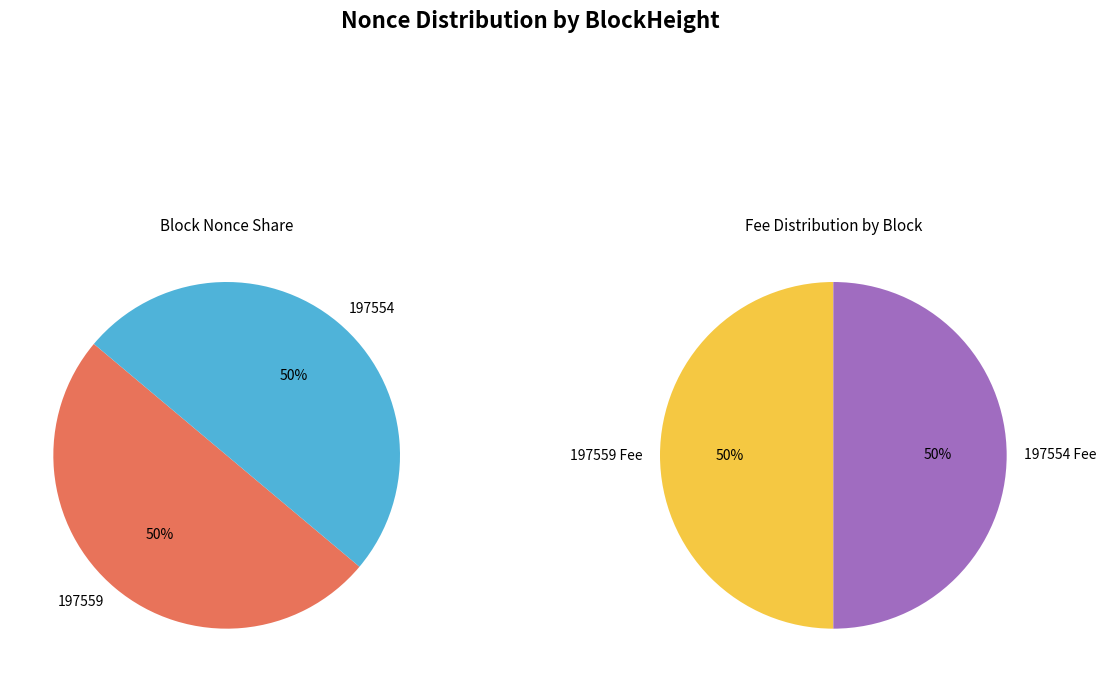

Which has a higher value, 197559 or 197554?

197559